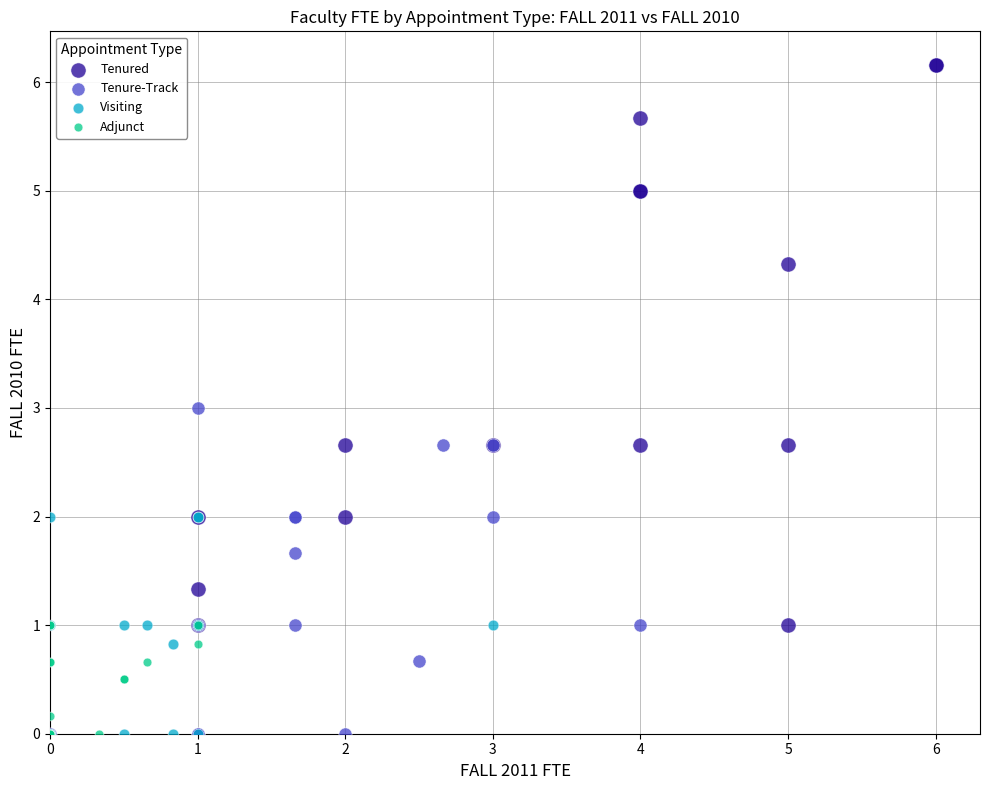

Which series has the widest spread of Y values?

Tenured